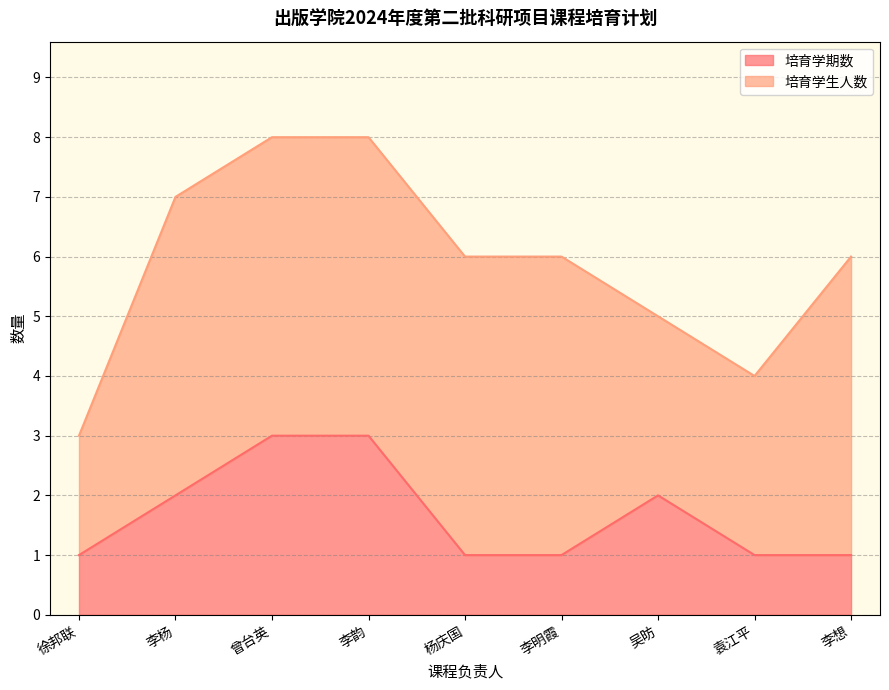

The value of 培育学期数 at 李明霞 is 2. True or false?

False